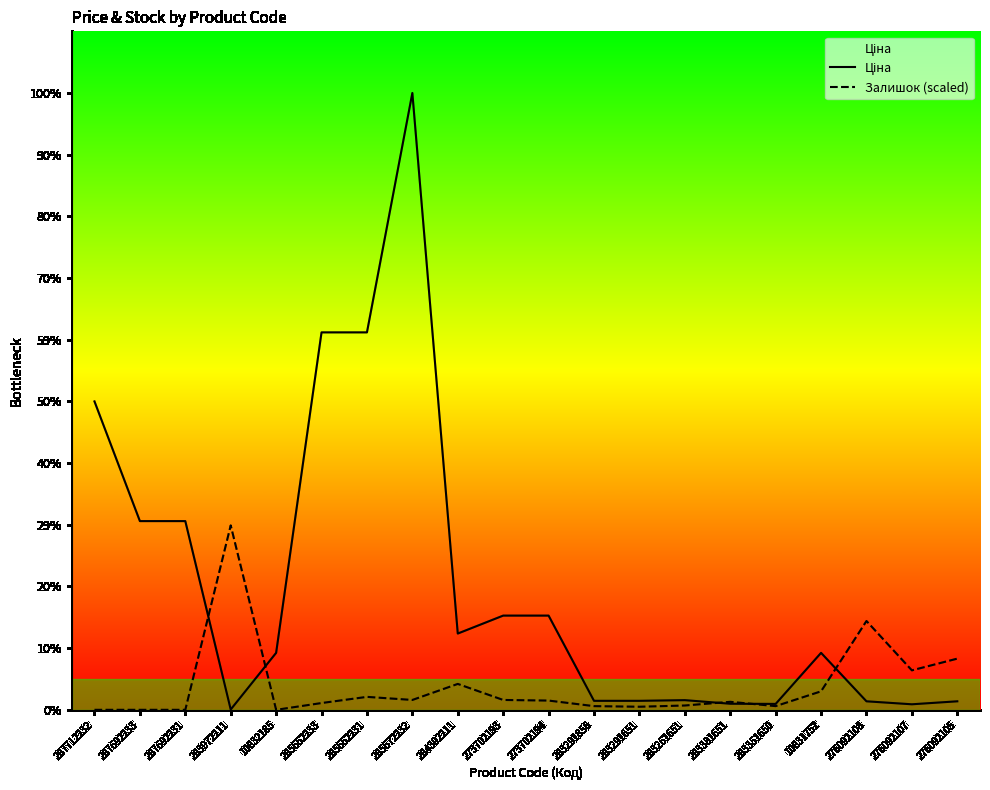

What is the label of the 17th point from the left?

10831752